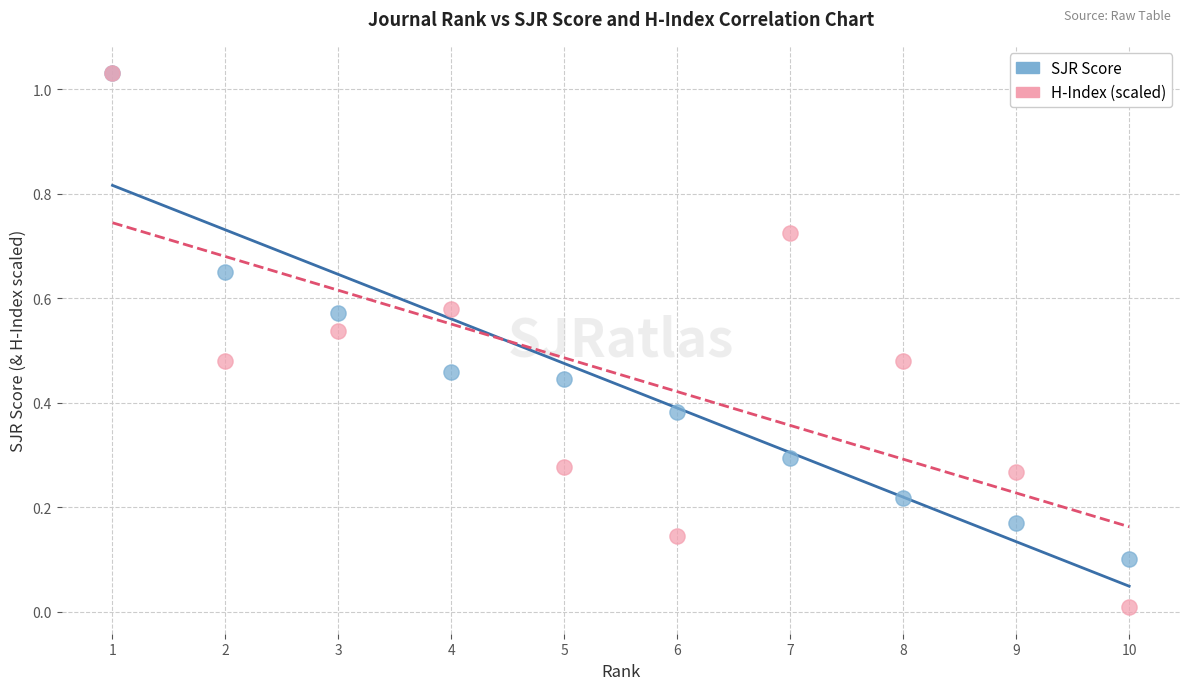

Which series contains the lowest Y value?

H-Index (scaled)